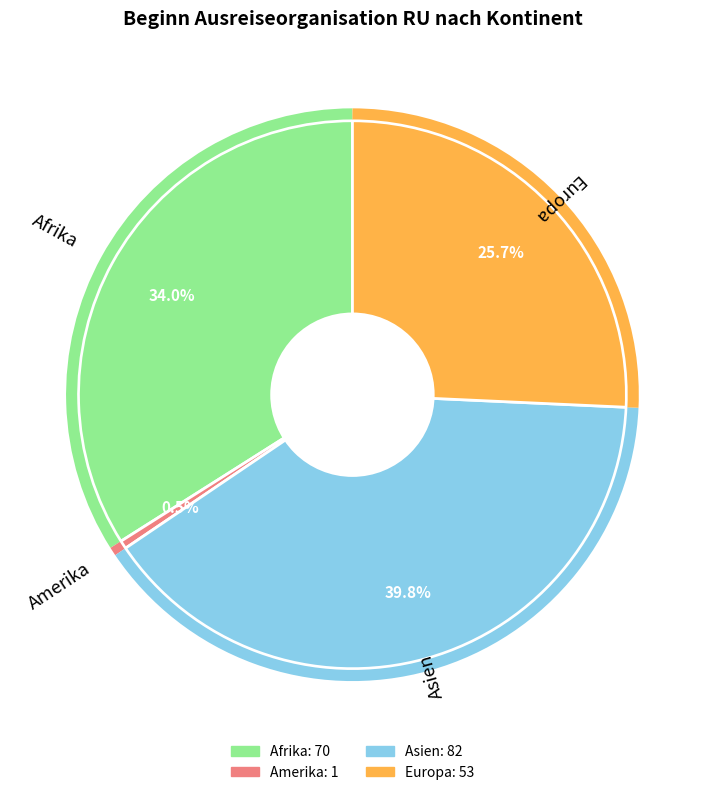

Is there a majority slice in this chart?

No